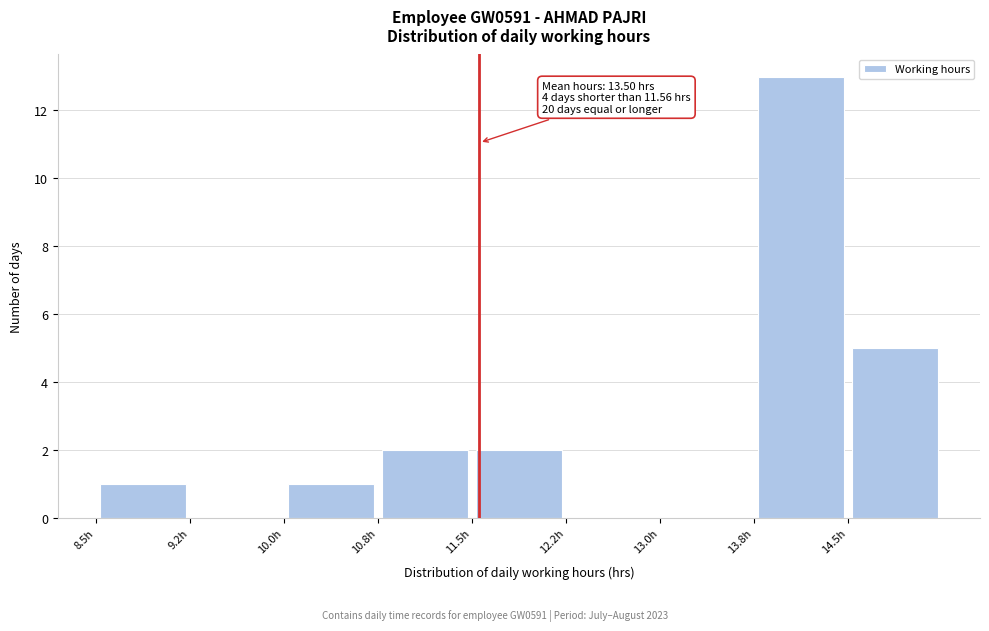

Which range on the x-axis has the tallest bar?

13.75 to 14.50